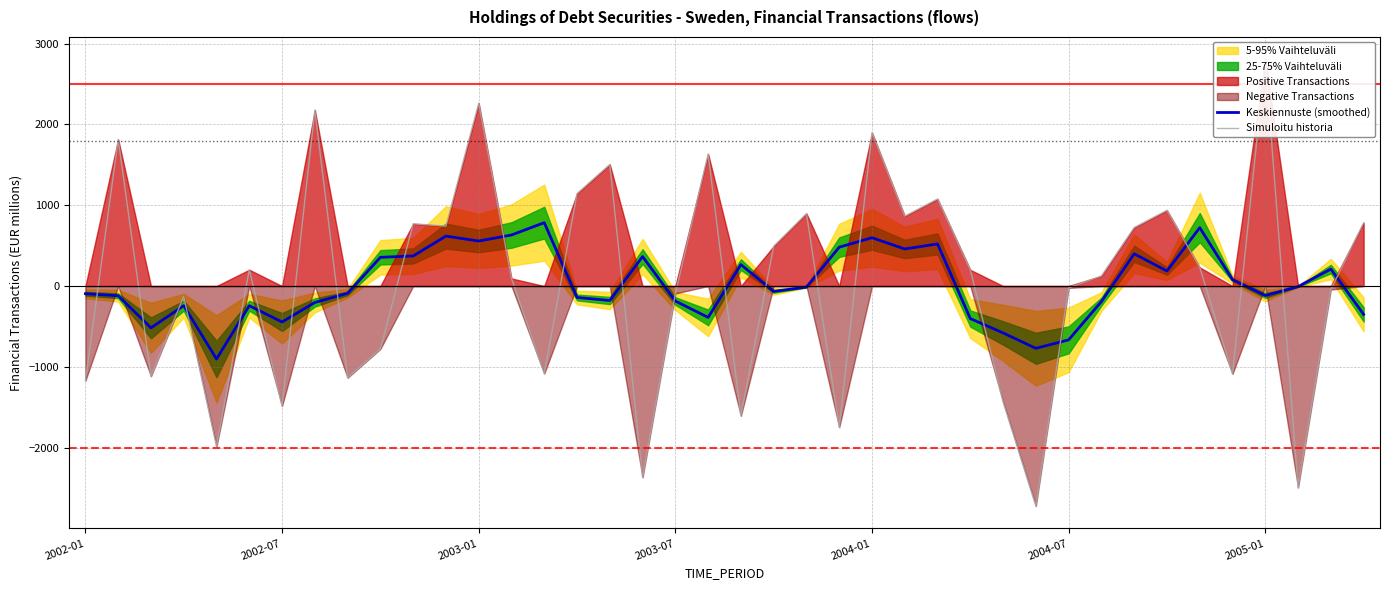

How many data points in Keskiennuste (smoothed) are less than -66?

21